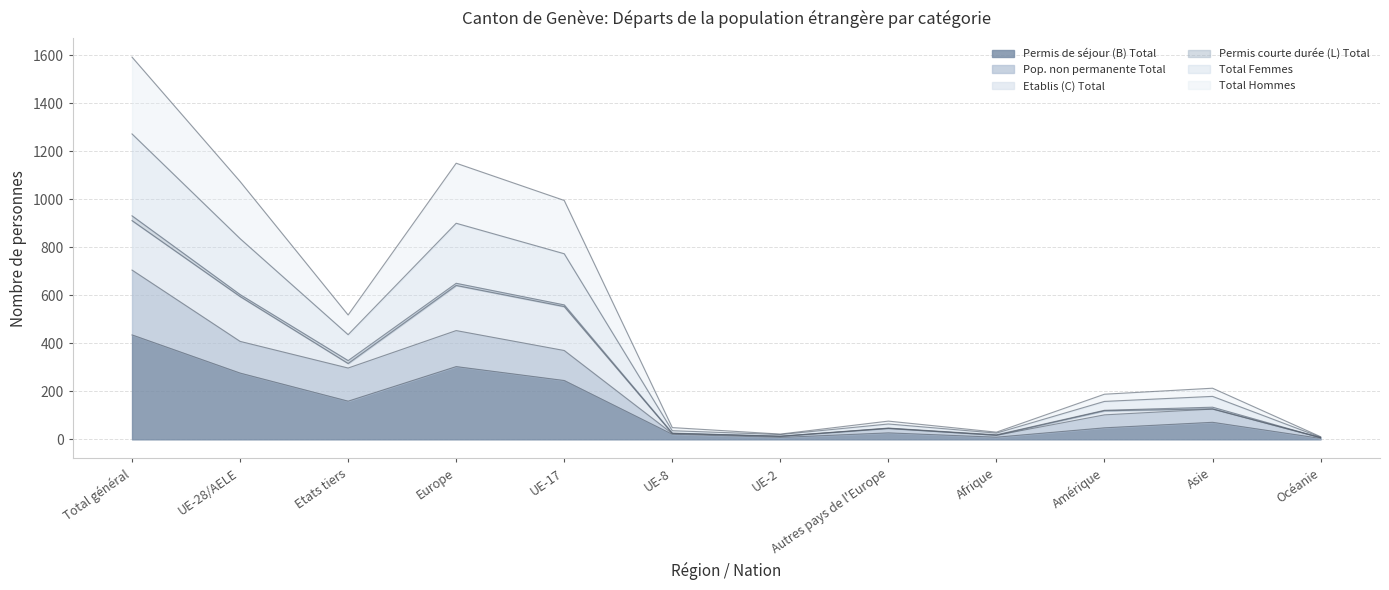

Which category has the highest value in the Permis de séjour (B) Total series?

Total général